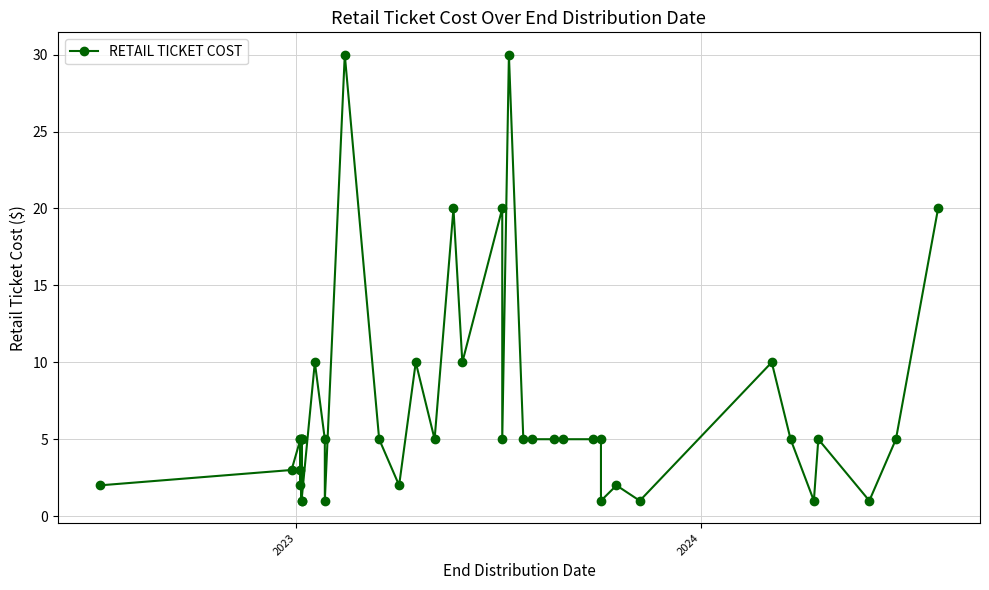

Is it true that the value at 32 is 1?

False